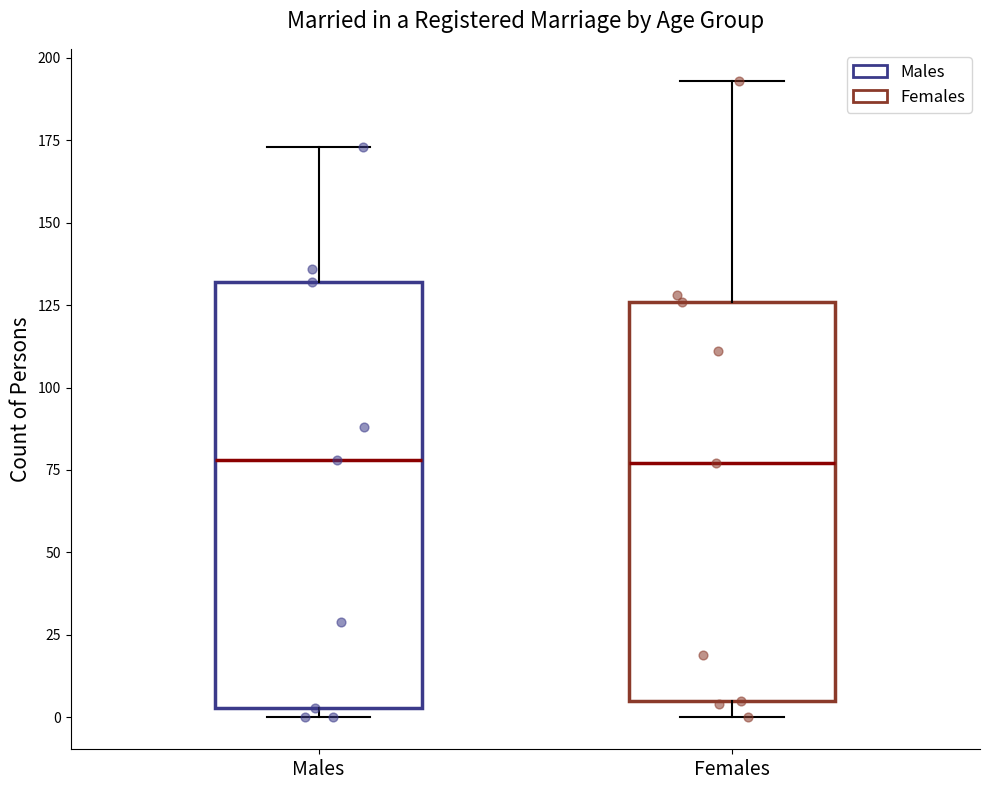

Which box is the tallest, from its lower edge to its upper edge?

Males